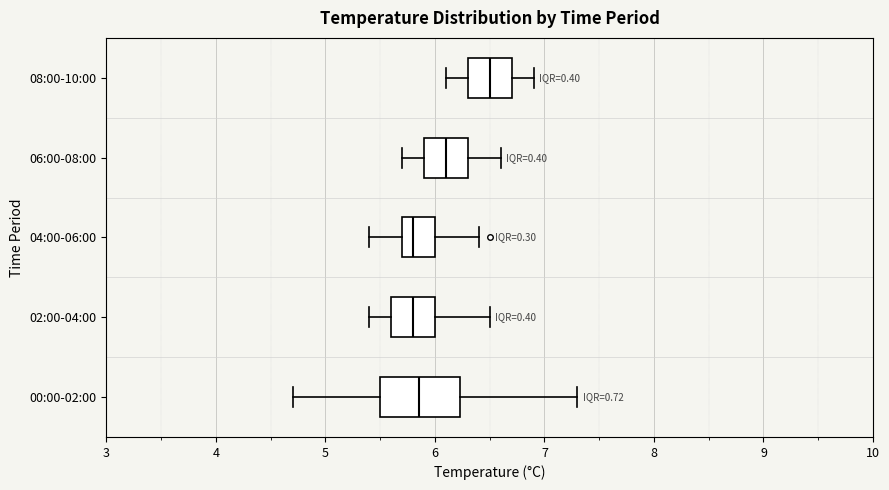

Reading bottom to top, transcribe this box plot: for each box, give where its median line is, the range the box spans, and where its two whiskers end, as read against the x-axis. The values are not printed on the chart, so give them approximately, as read against the axis.

00:00-02:00: median 5.9, box 5.5 to 6.2, whiskers 4.7 to 7.3
02:00-04:00: median 5.8, box 5.6 to 6.0, whiskers 5.4 to 6.5
04:00-06:00: median 5.8, box 5.7 to 6.0, whiskers 5.4 to 6.4
06:00-08:00: median 6.1, box 5.9 to 6.3, whiskers 5.7 to 6.6
08:00-10:00: median 6.5, box 6.3 to 6.7, whiskers 6.1 to 6.9